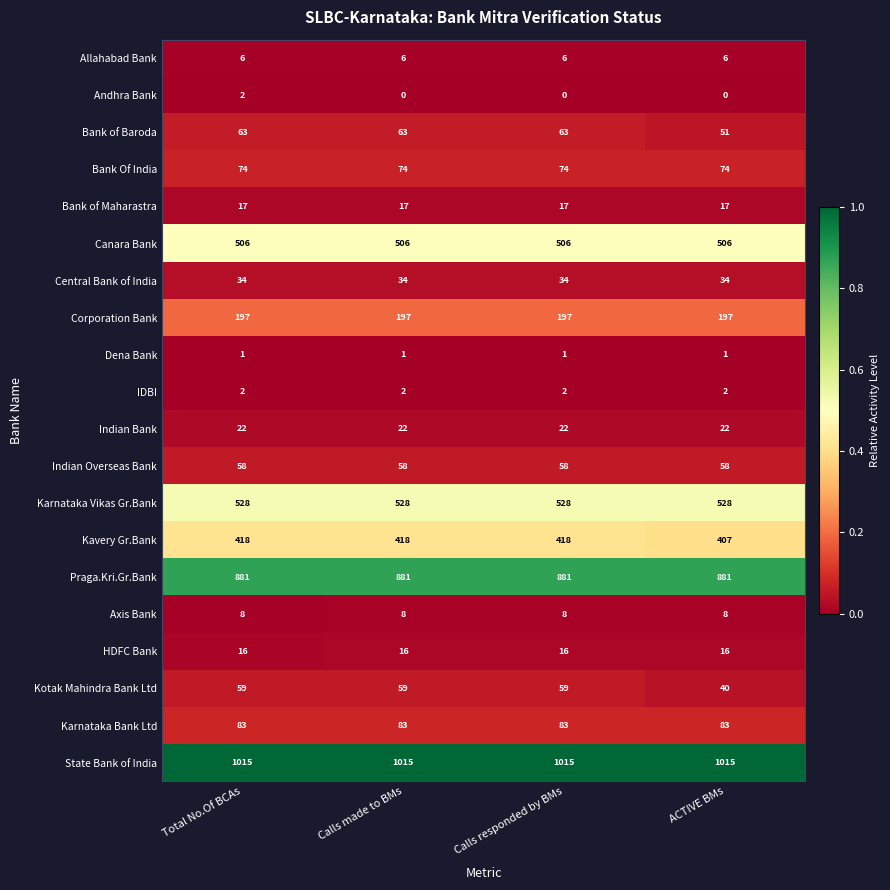

What is the spread (max minus min) of values at Total No.Of BCAs?

1014